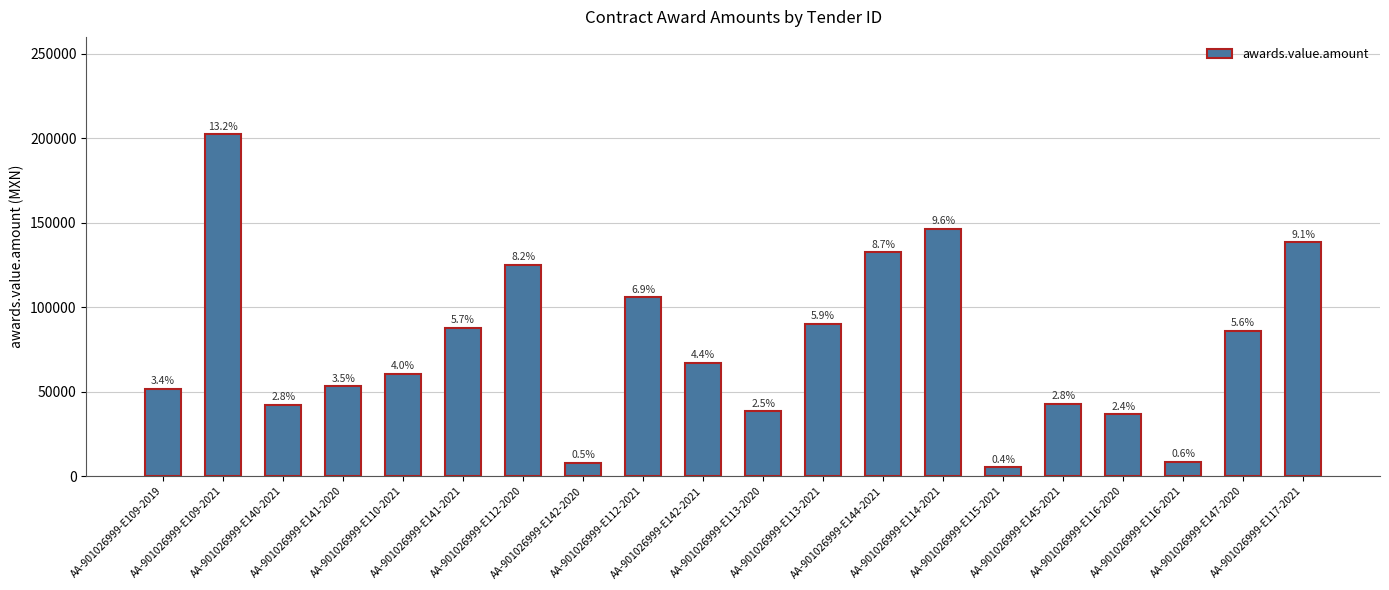

Which category has the highest value across all series?

AA-901026999-E109-2021